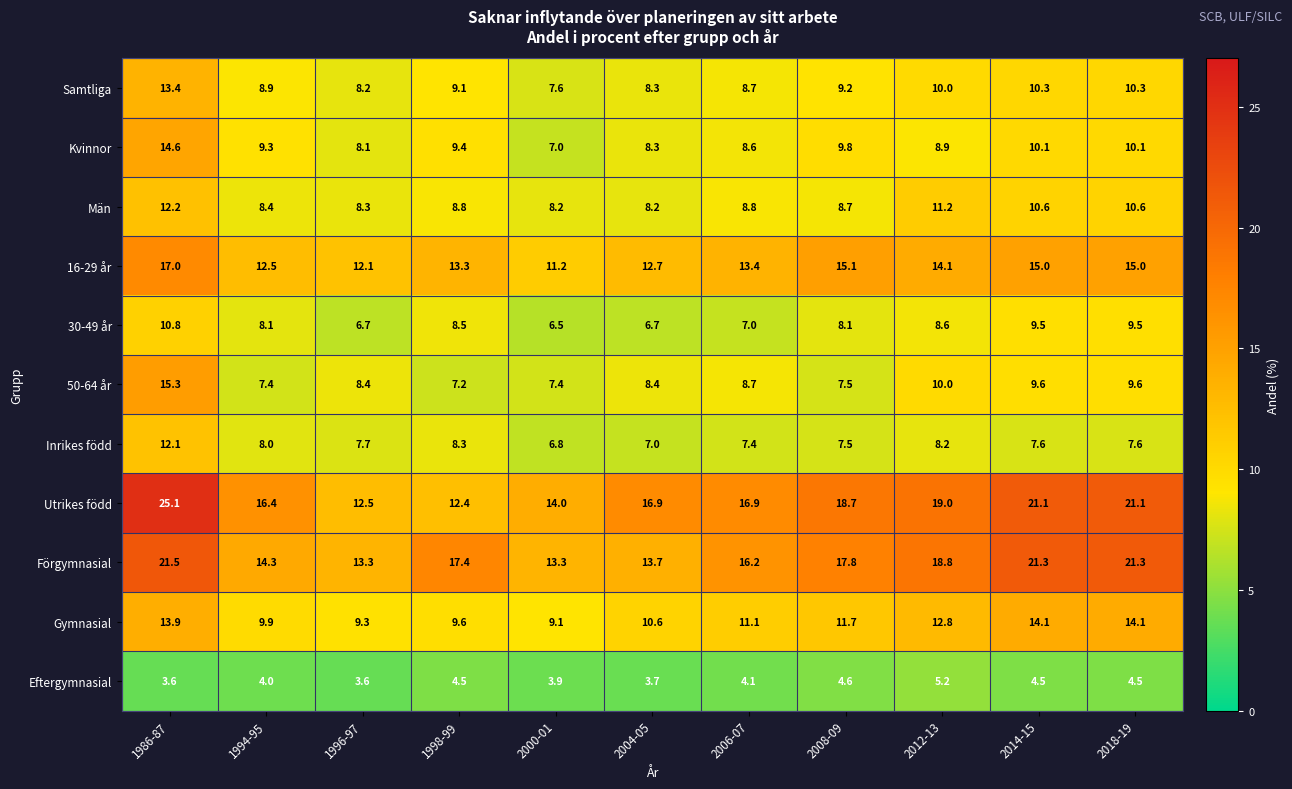

Which series has the widest spread of values?

Utrikes född